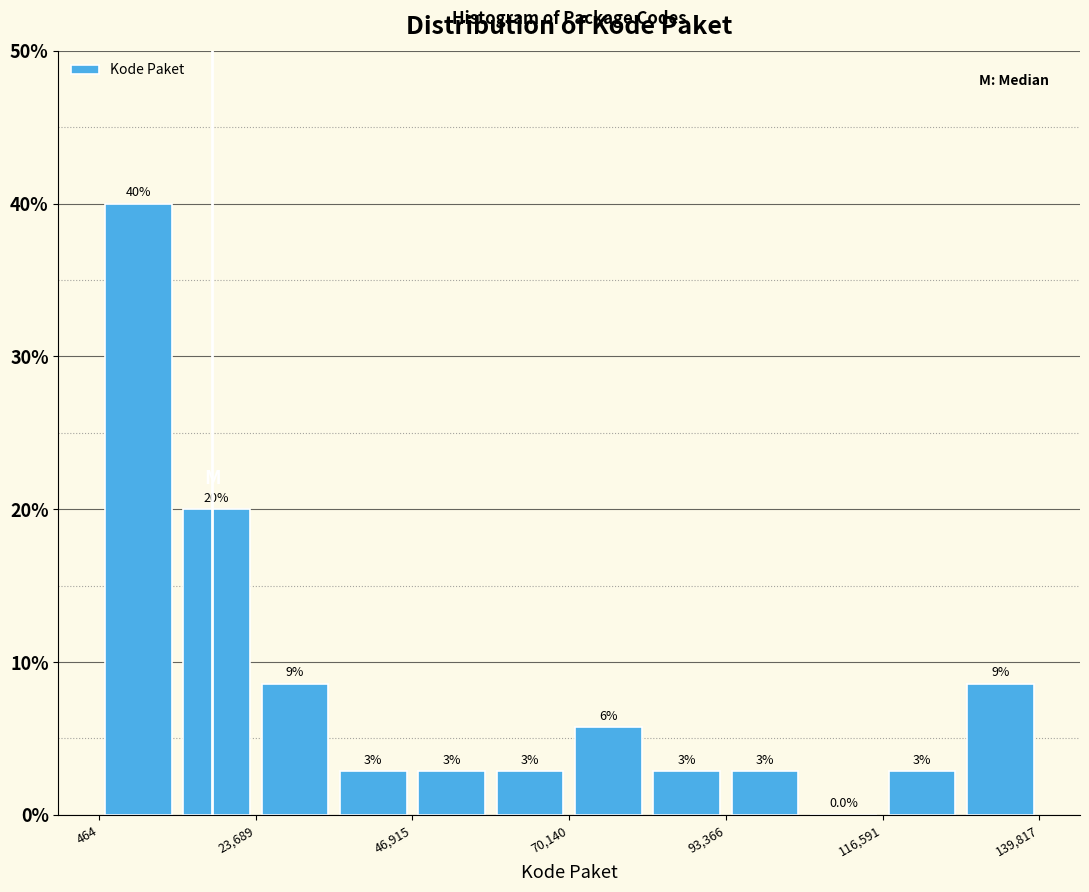

Around what value on the x-axis is the tallest bar? Give the approximate position of its centre, as read against the axis.

5000